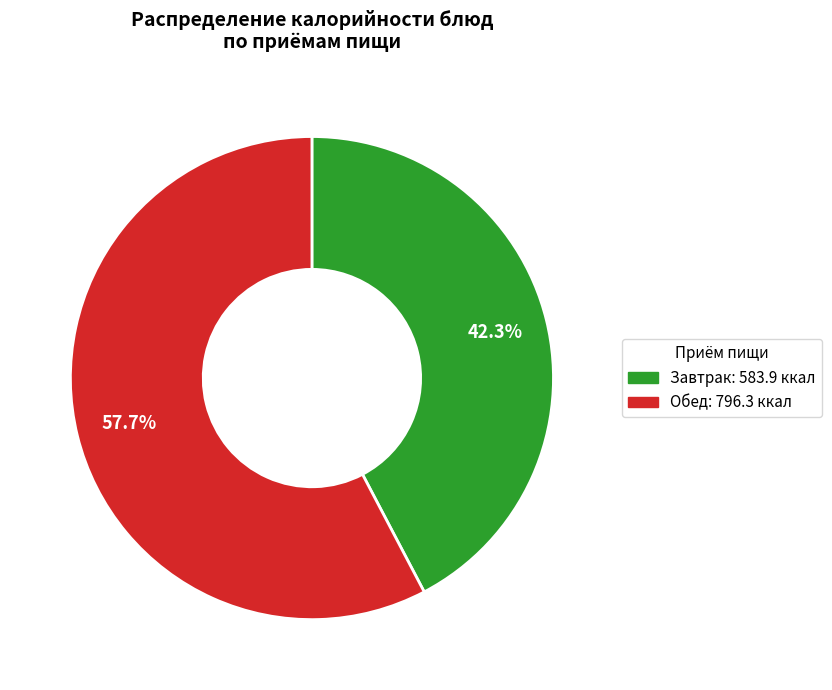

Does any single category account for the majority?

Yes